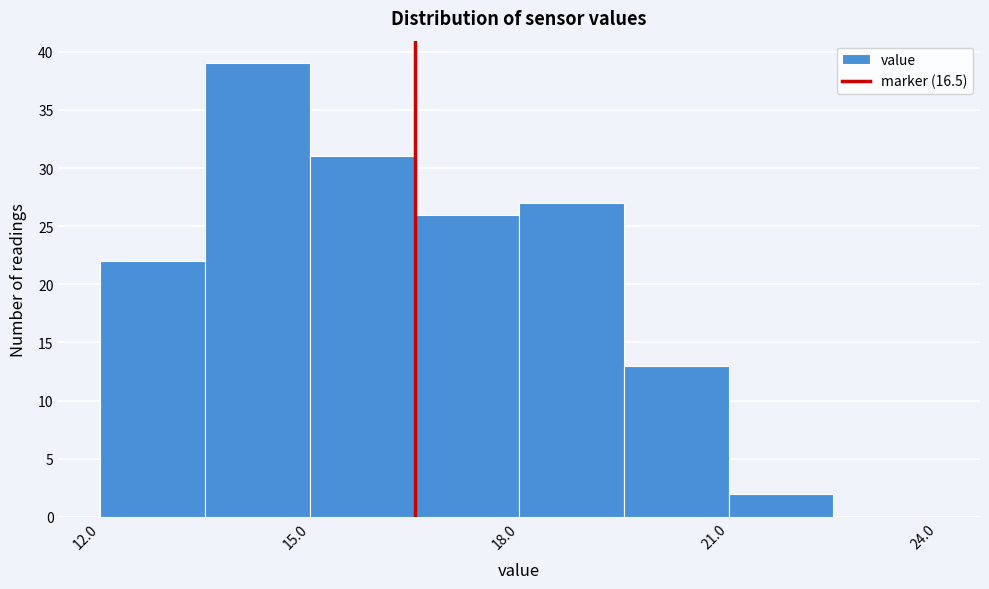

Read against the x-axis, roughly where is the centre of the tallest bar?

14.5